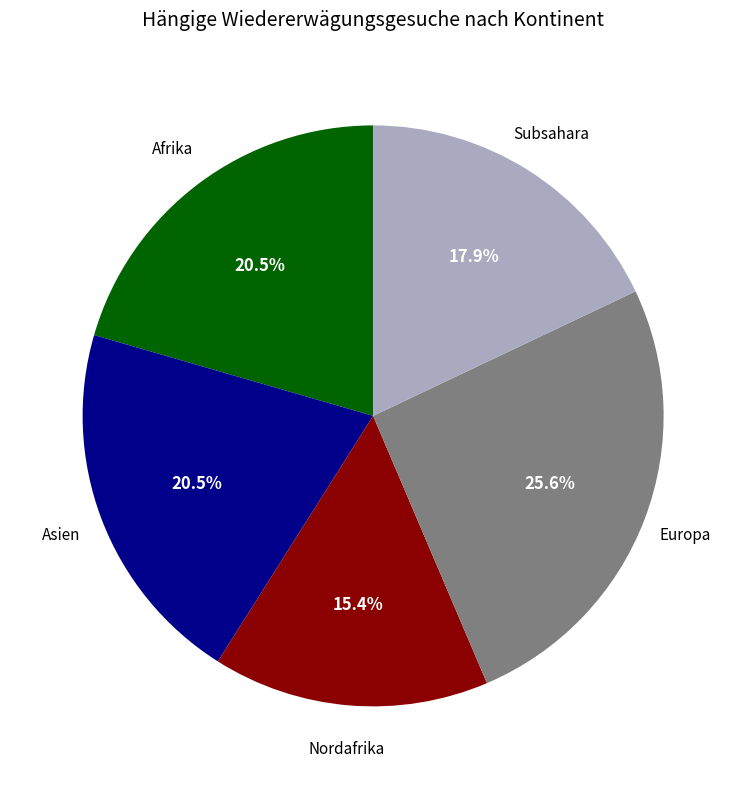

Does any single category account for the majority?

No